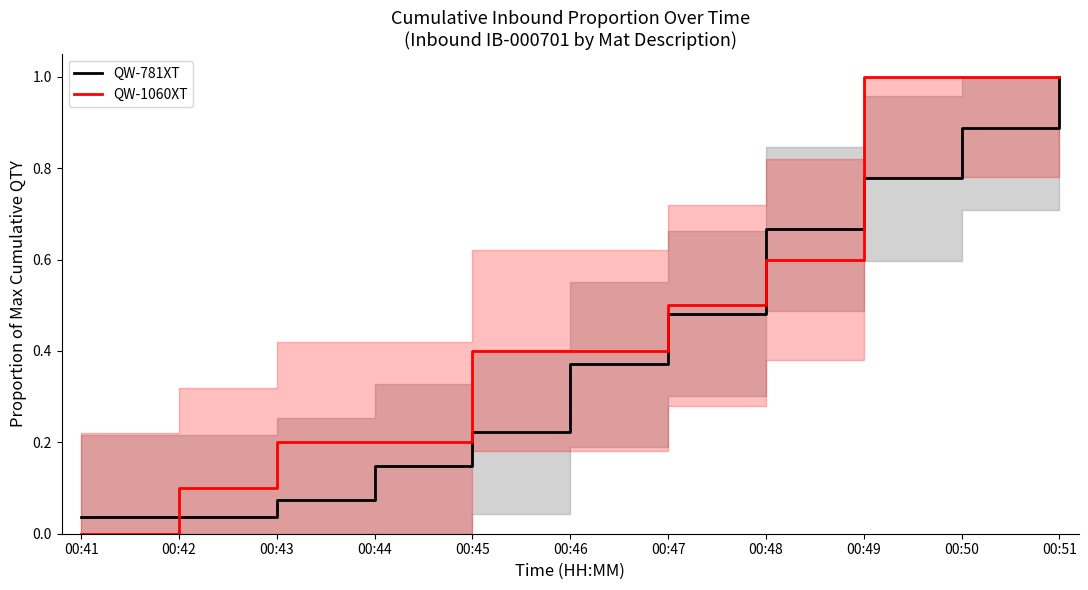

Which series ends up on top after the final intersection of QW-1060XT and QW-781XT?

QW-1060XT